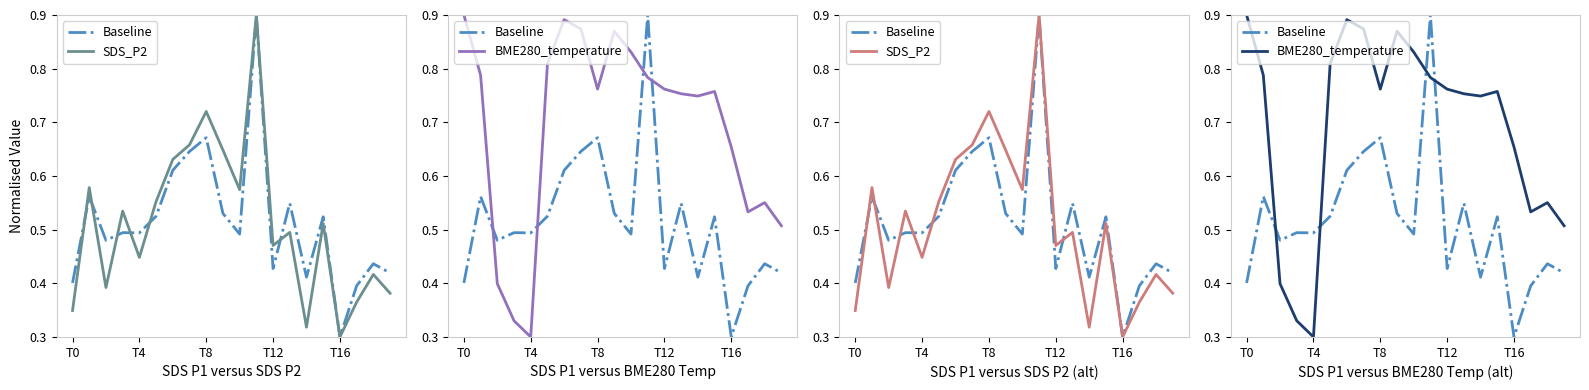

What is the sum of the SDS_P2 values at 16 and T12?

0.8